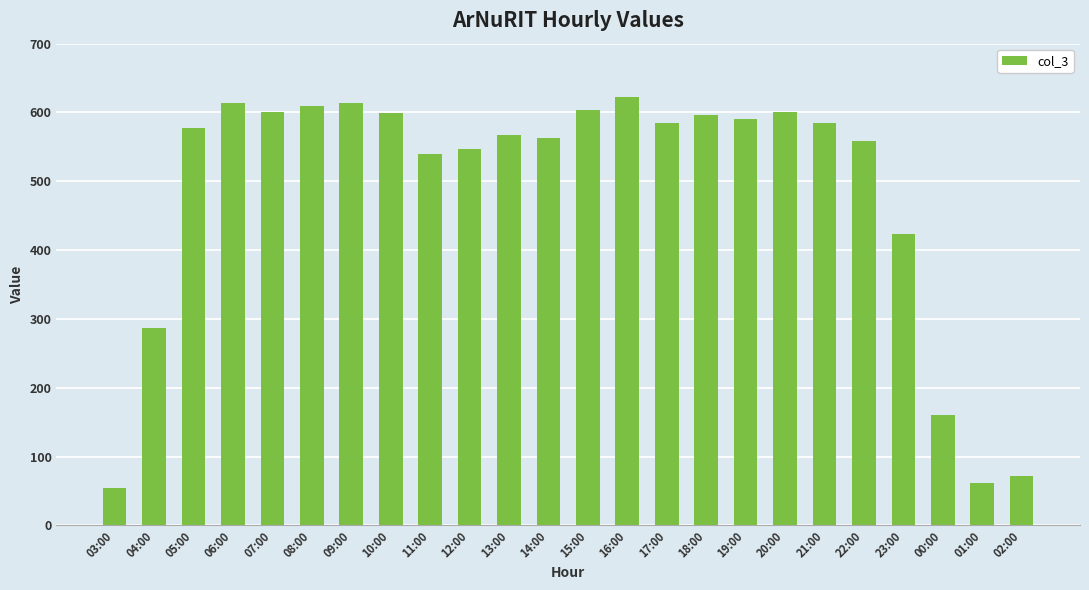

Is it true that the value at 17:00 is 584?

True